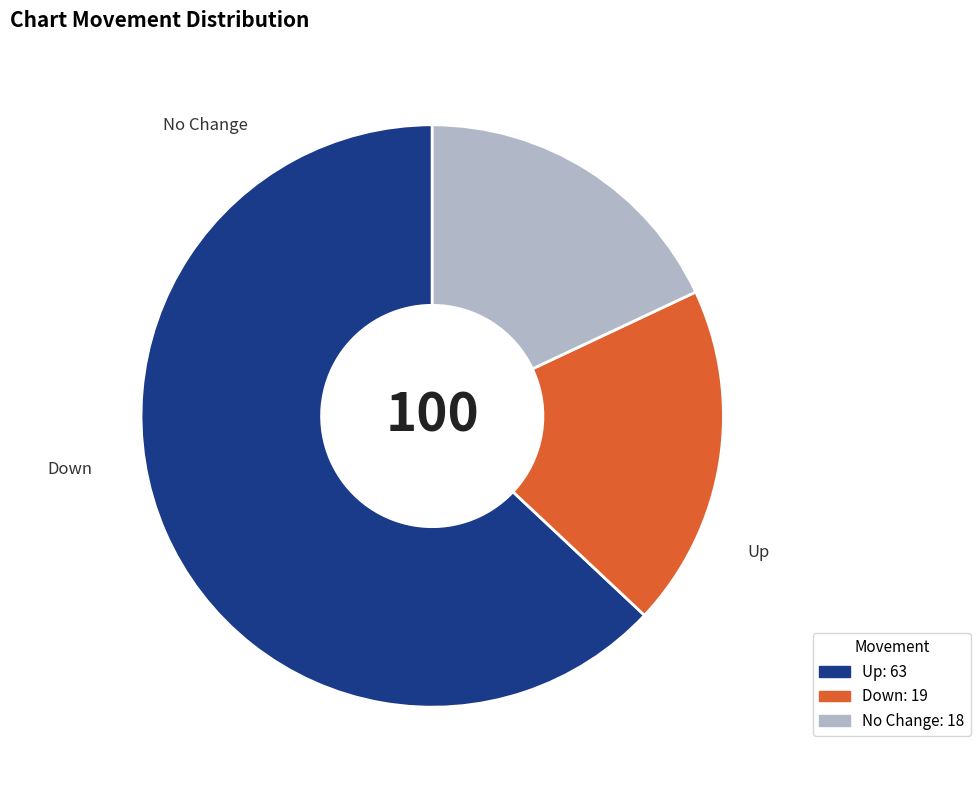

How many segments does this pie chart have?

3